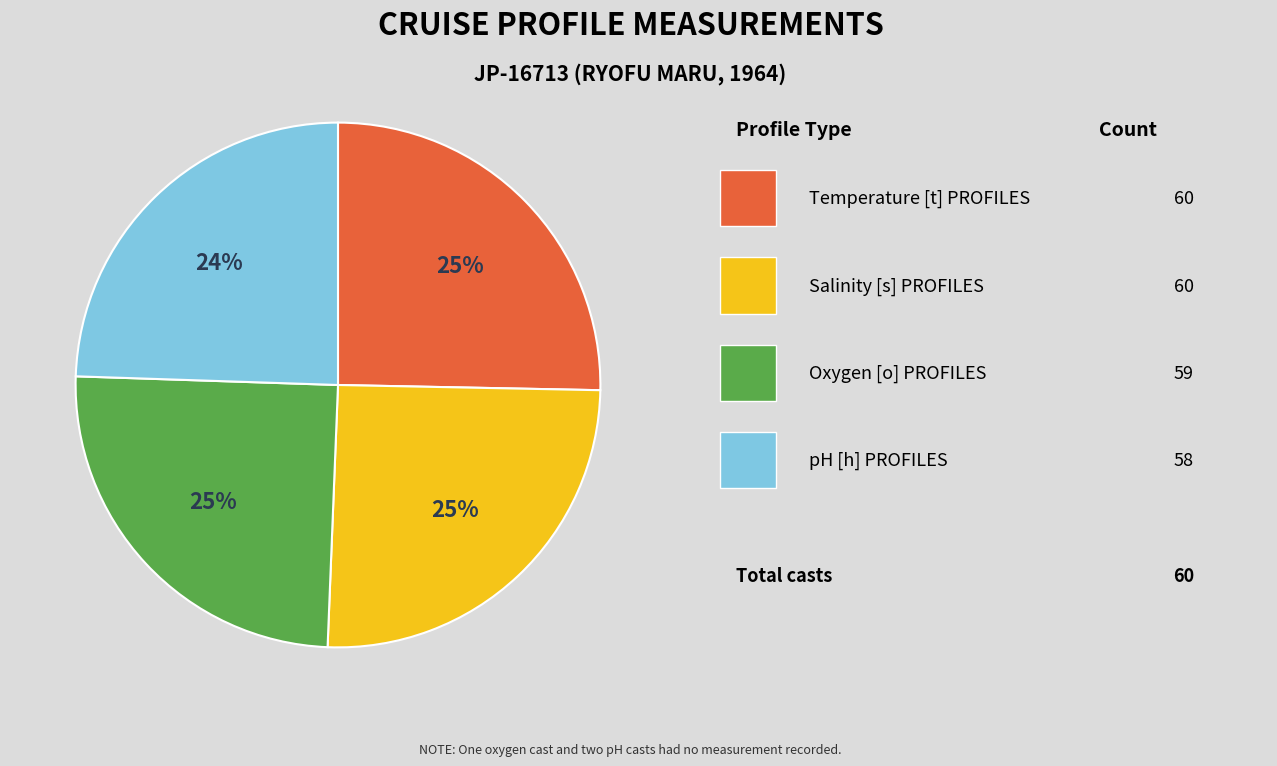

Is there any slice that represents more than half of the pie?

No